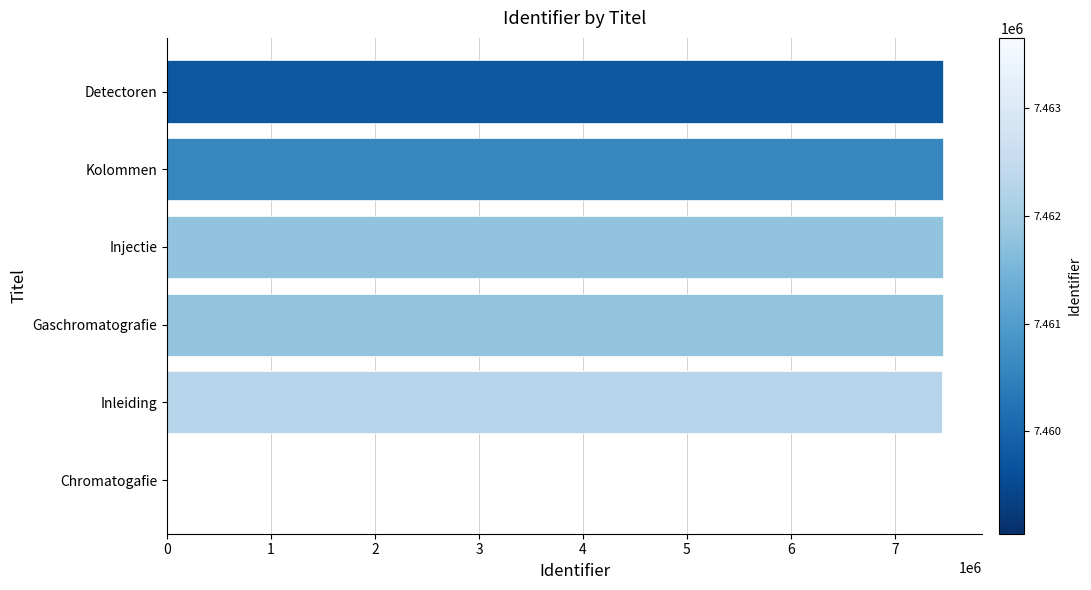

What is the maximum value shown in the chart?

7463654